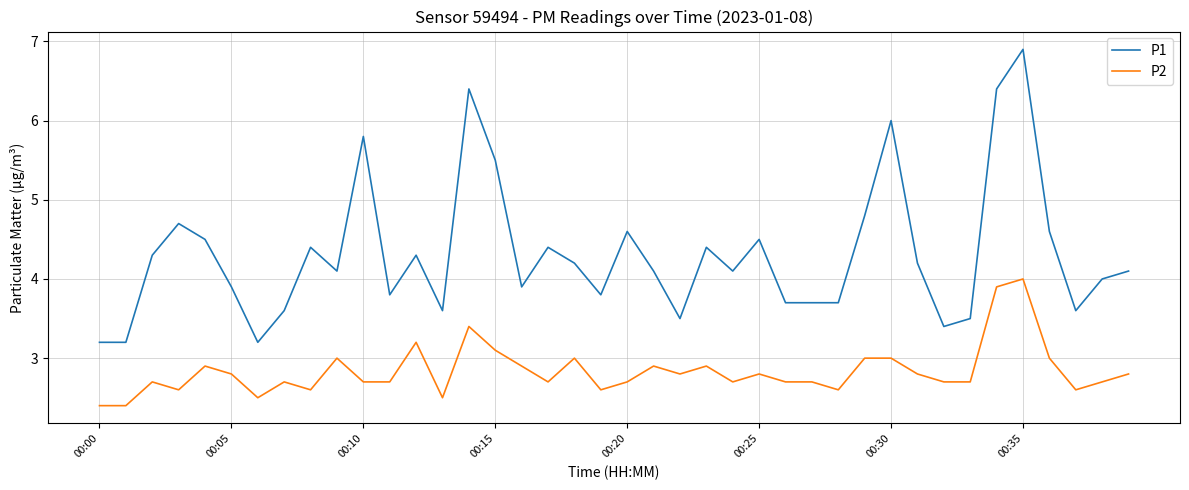

True or false: P1 and P2 cross at least once.

False